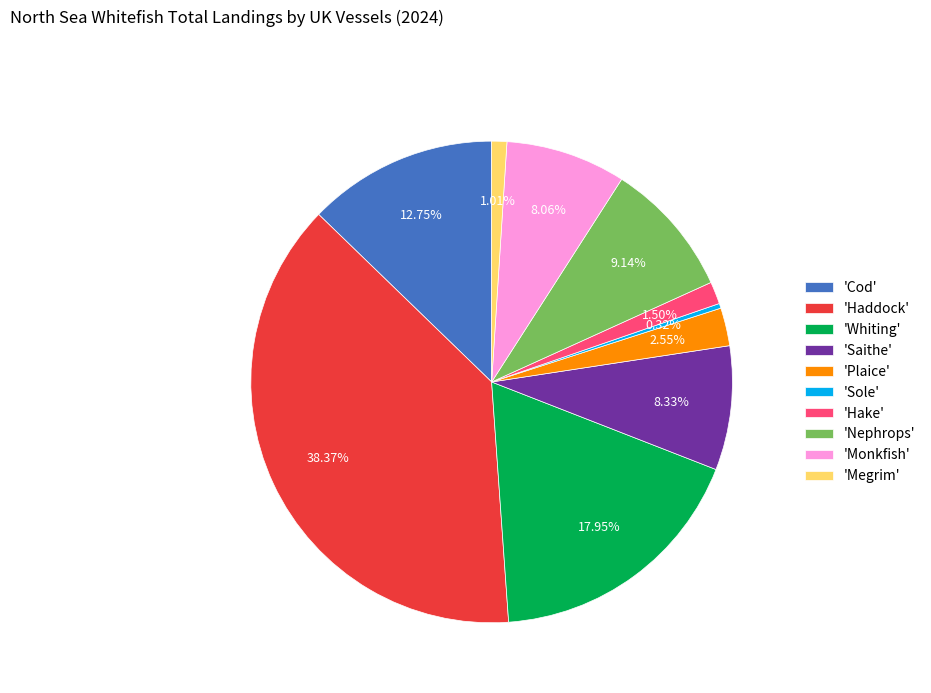

Which has a higher value, 'Hake' or 'Saithe'?

'Saithe'